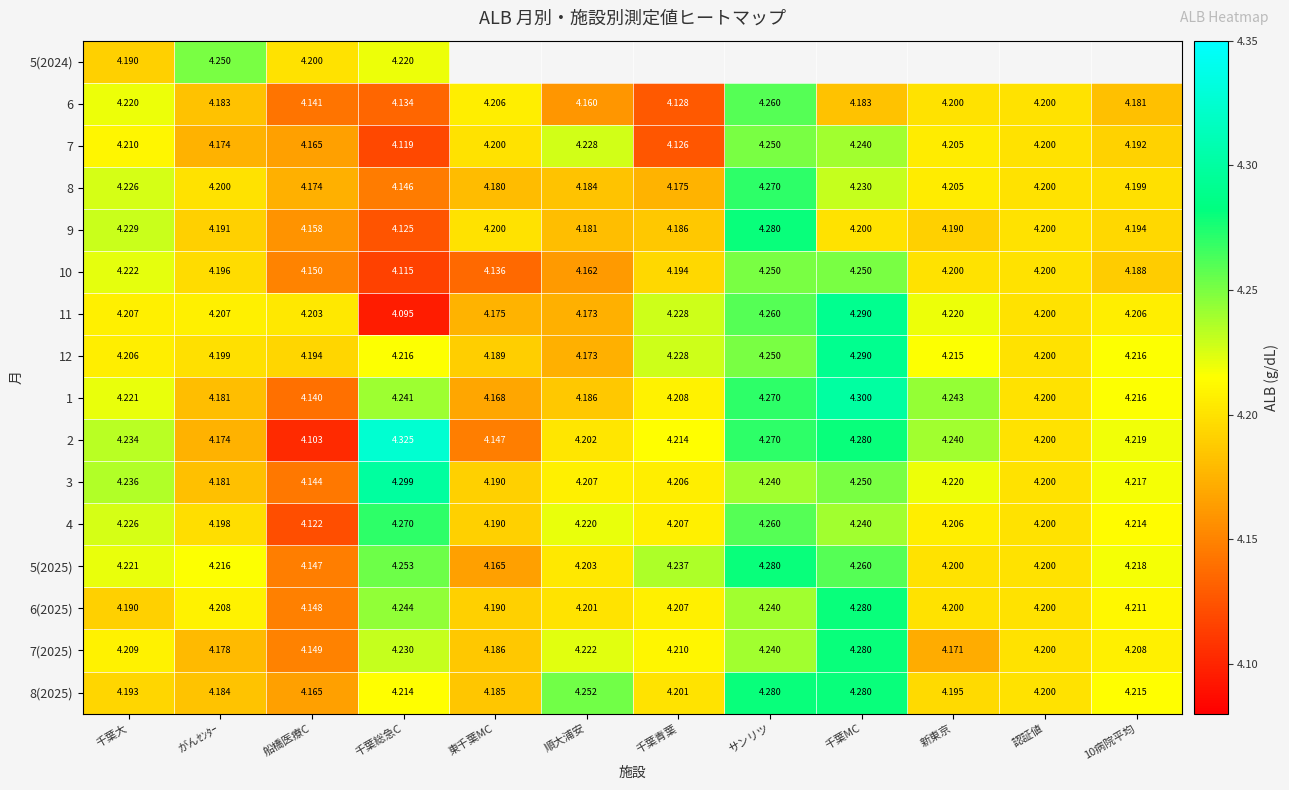

How many series are shown in this chart?

16